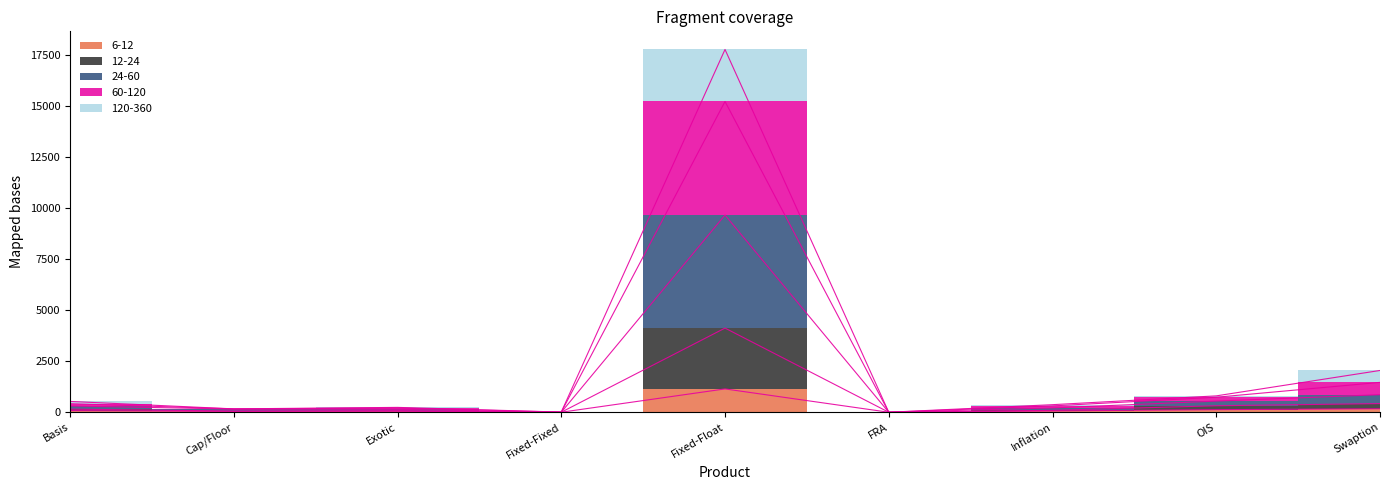

In 12-24, how many points are higher than both neighbors (excluding endpoints)?

1